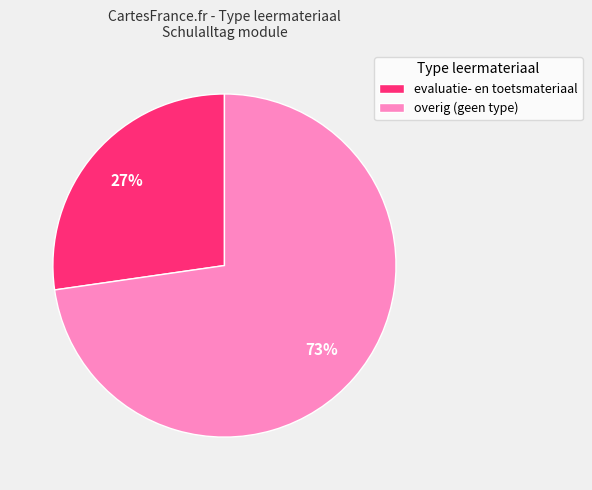

Which has a higher value, evaluatie- en toetsmateriaal or overig (geen type)?

overig (geen type)